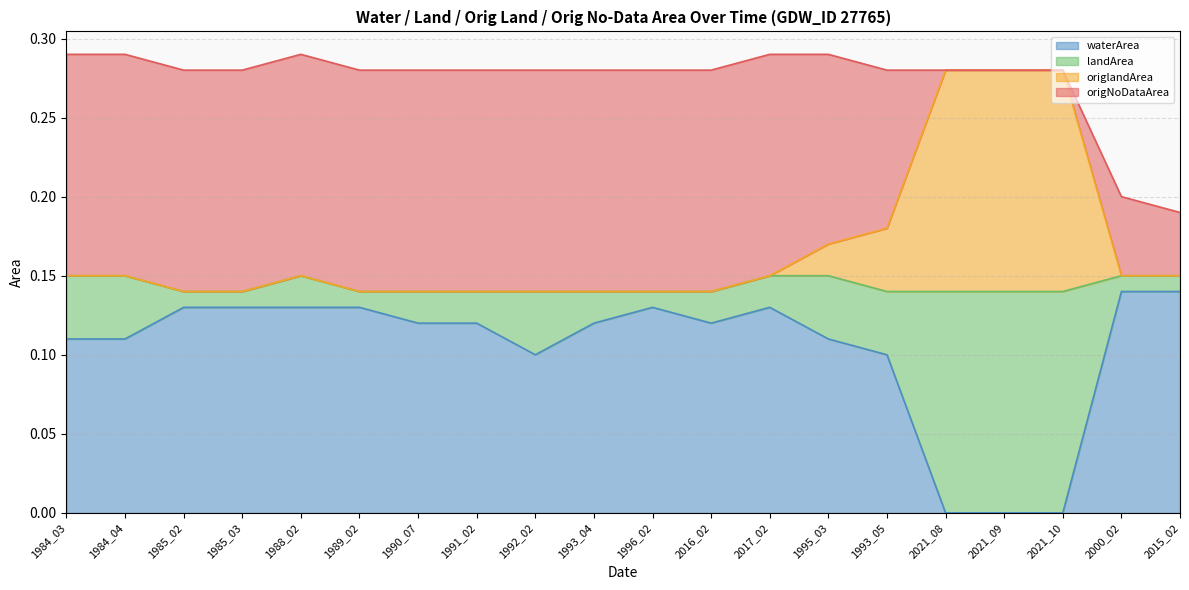

True or false: waterArea has a value of 0.0 at 2021_09.

True